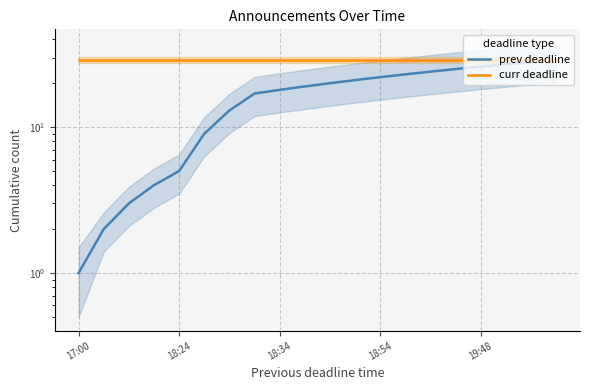

What are all the series names shown in the legend?

prev deadline, curr deadline